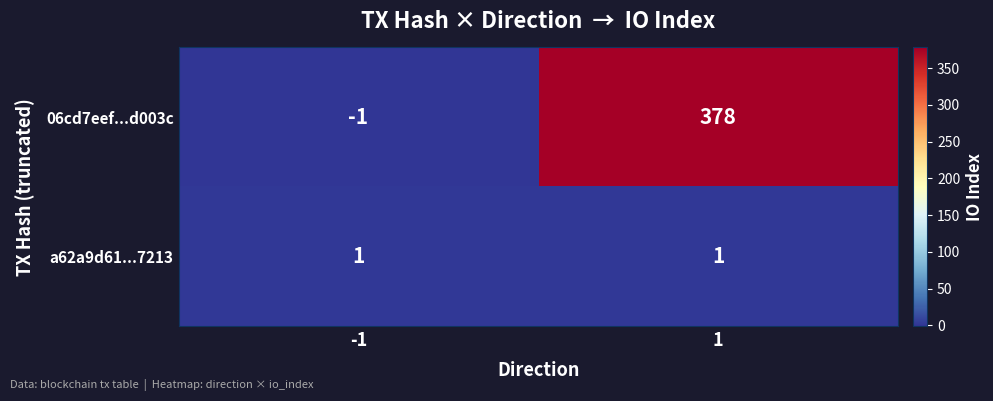

Is the value of 06cd7eef...d003c at -1 greater than the value of a62a9d61...7213 at -1?

No